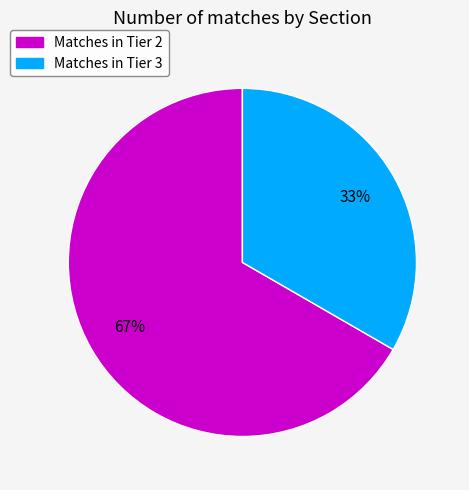

How many segments does this pie chart have?

2